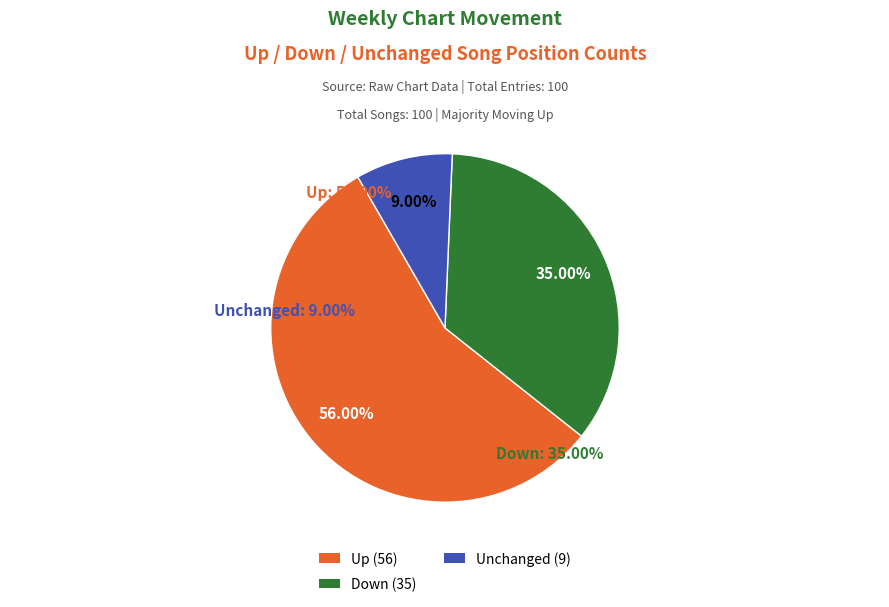

How many segments does this pie chart have?

3